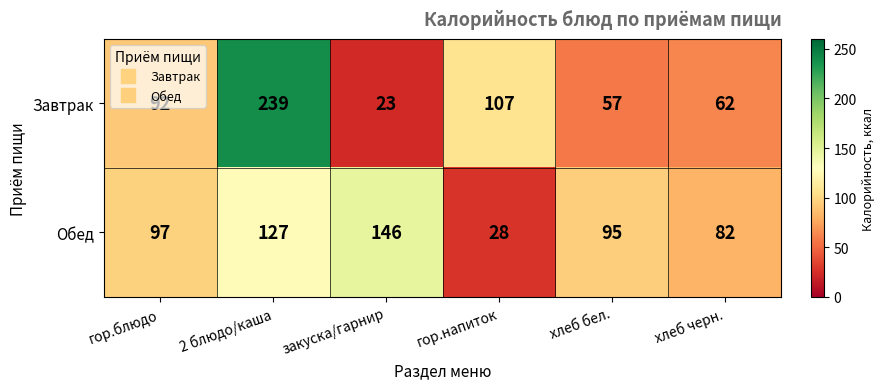

What is the total value across all series at хлеб черн.?

144